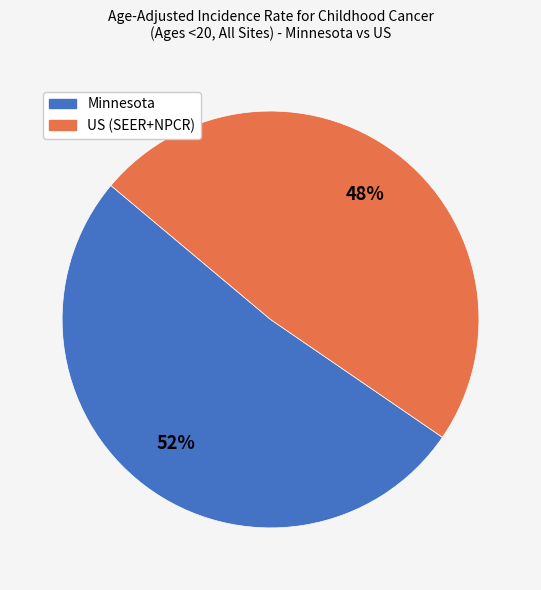

Do Minnesota and US (SEER+NPCR) together represent more than half of the pie?

Yes